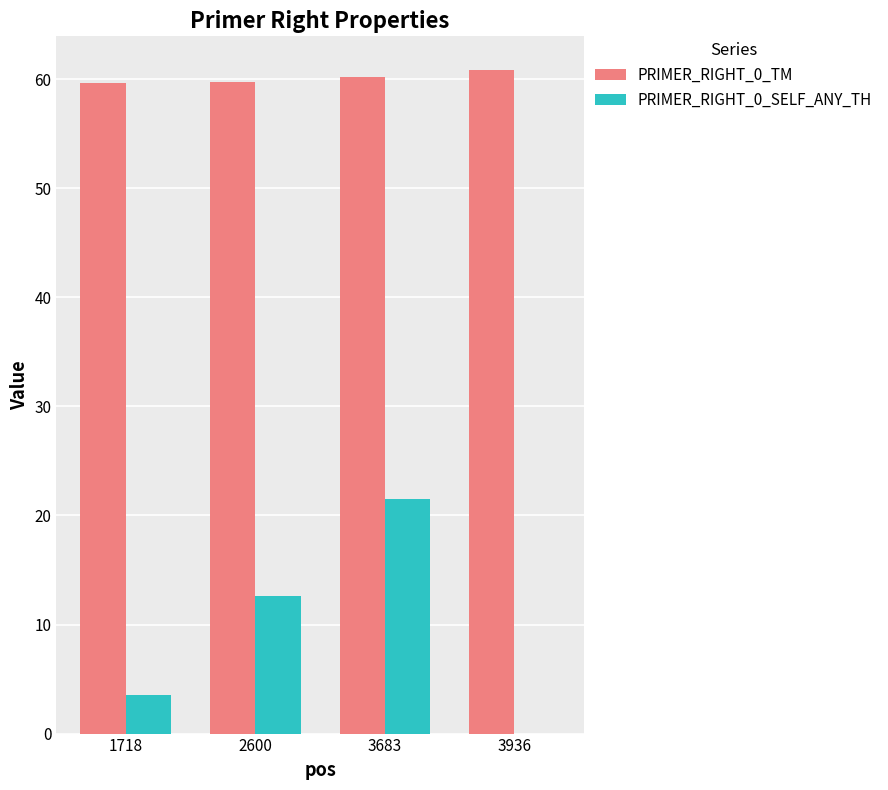

True or false: PRIMER_RIGHT_0_TM has a value of 59.7 at 1718.

True